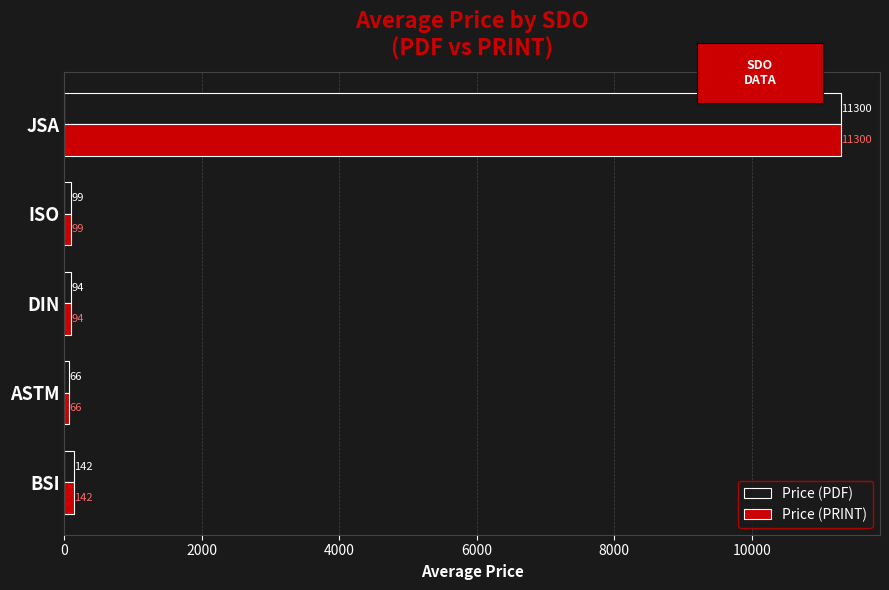

The value of Price (PRINT) at ASTM is 65.6. True or false?

True